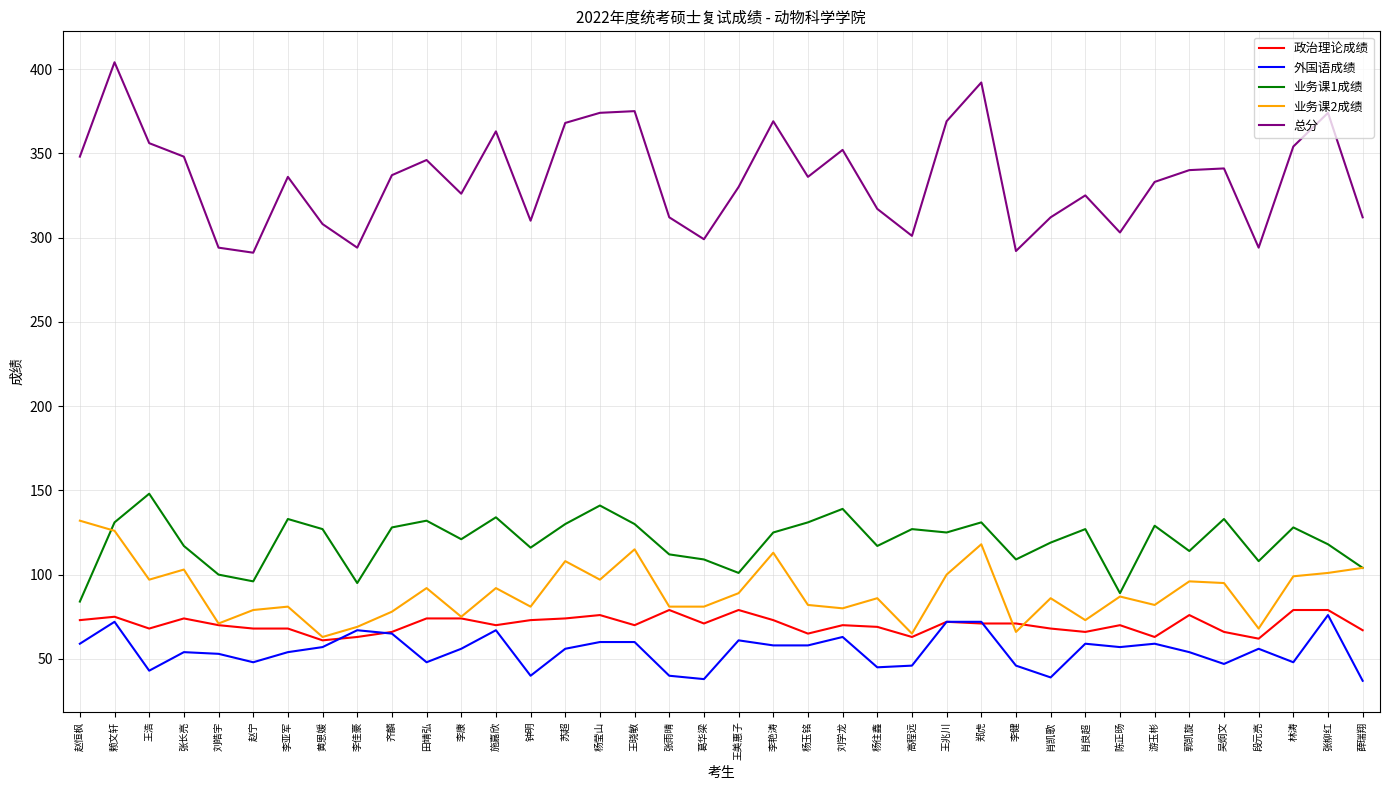

How many lines are shown in the chart?

5